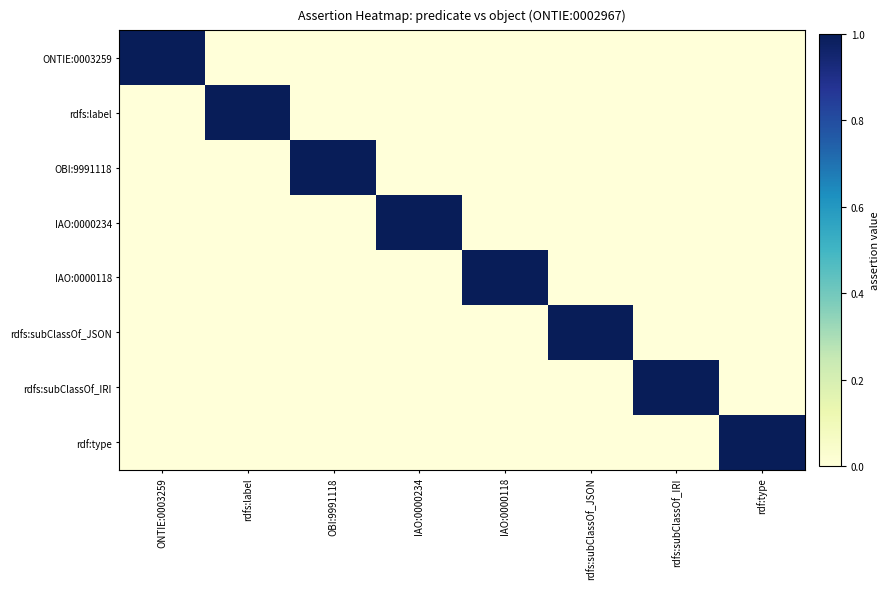

Rank the series at rdfs:subClassOf_JSON from lowest to highest value.

ONTIE:0003259, rdfs:label, OBI:9991118, IAO:0000234, IAO:0000118, rdfs:subClassOf_IRI, rdf:type, rdfs:subClassOf_JSON